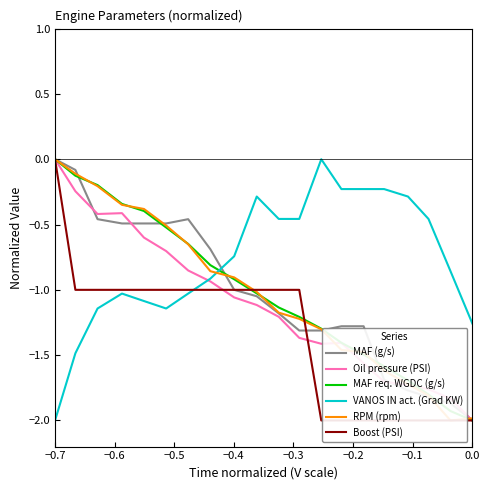

Which series ends up on top after the final intersection of VANOS IN act. (Grad KW) and MAF req. WGDC (g/s)?

VANOS IN act. (Grad KW)